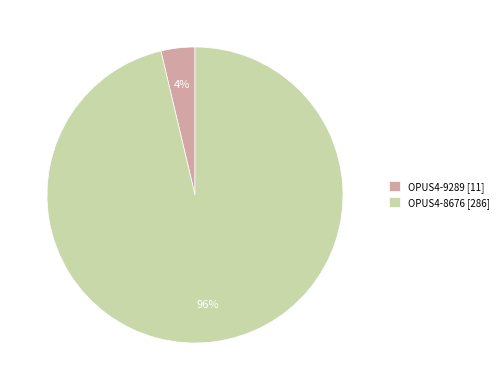

Is there a majority slice in this chart?

Yes